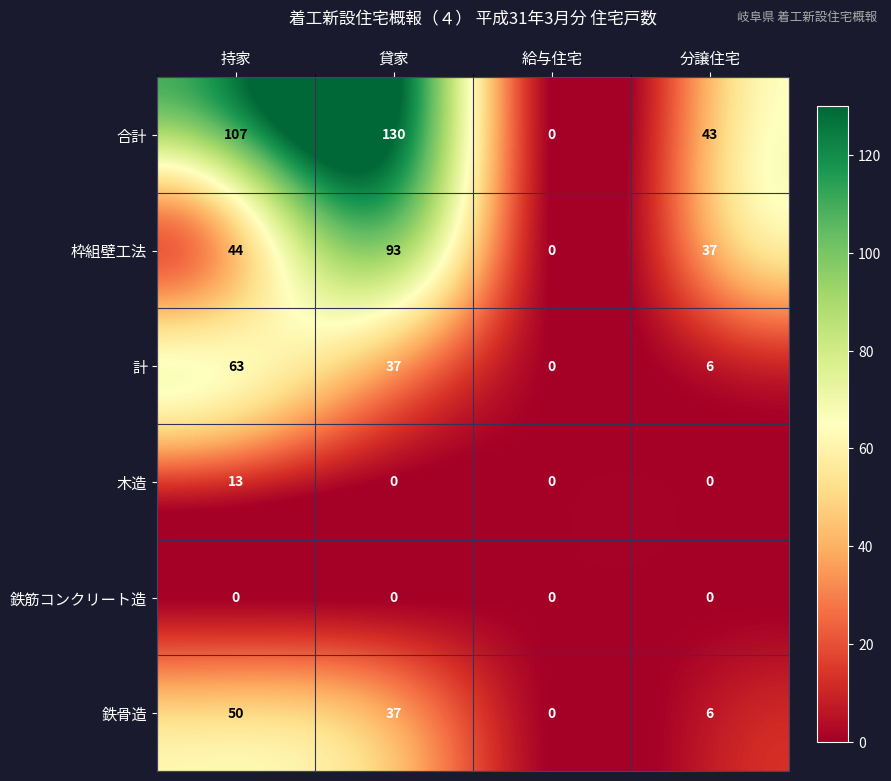

Which series has the widest spread of values?

合計